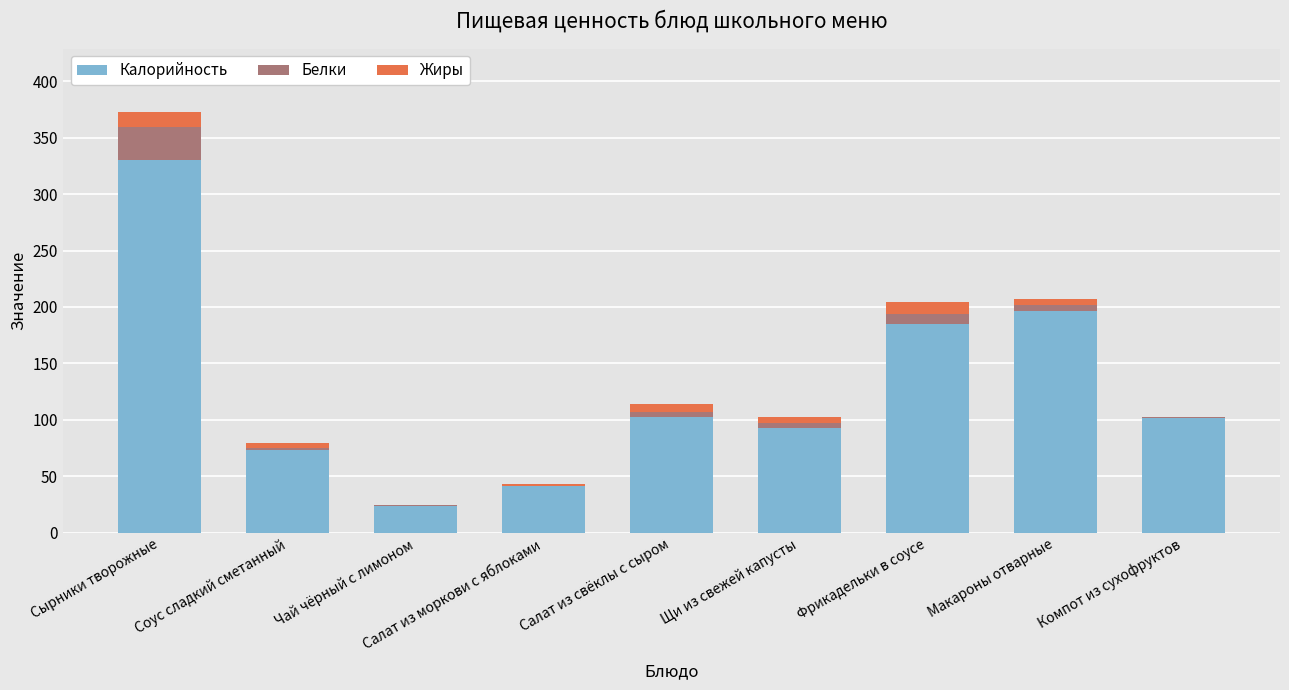

At which label does Калорийность reach its peak?

Сырники творожные